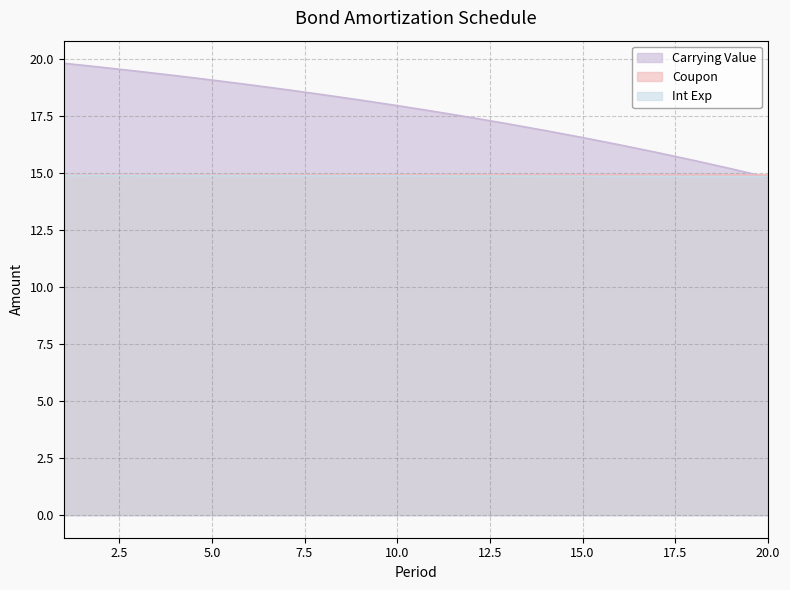

True or false: Int Exp has a value of 14.9 at 15.0.

True